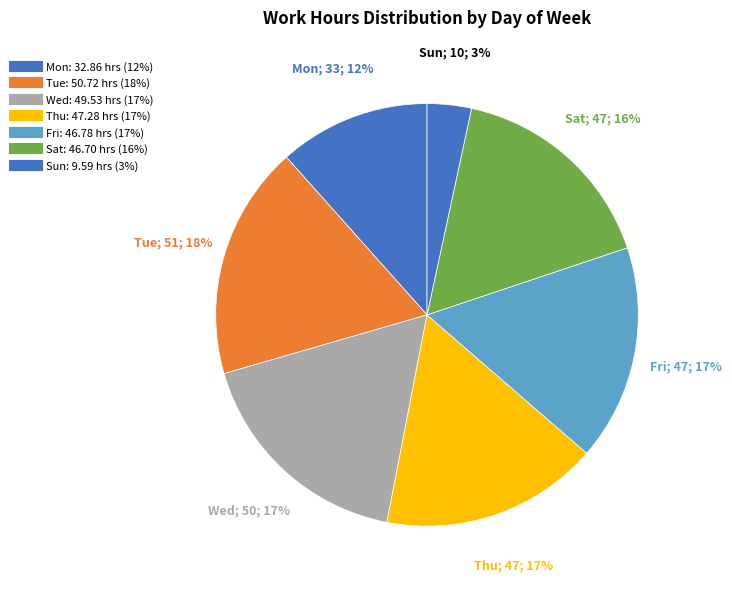

Combined, do Thu and Wed account for over 50%?

No